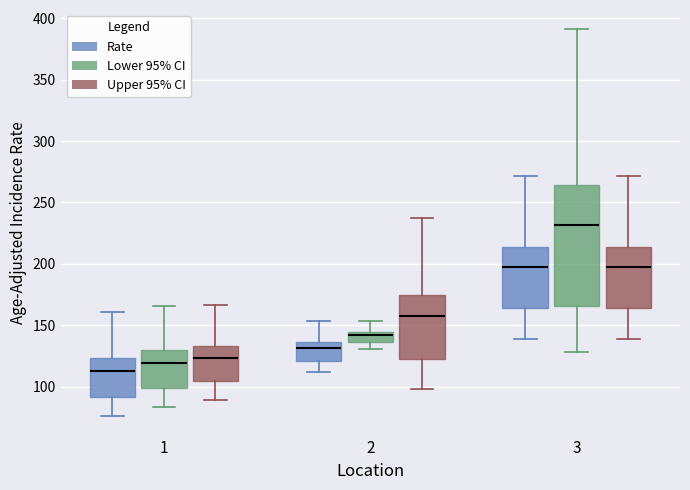

Where is the upper edge of the box for 3 (Rate) on the y-axis? The values are not printed on the chart, so give them approximately, as read against the axis.

215